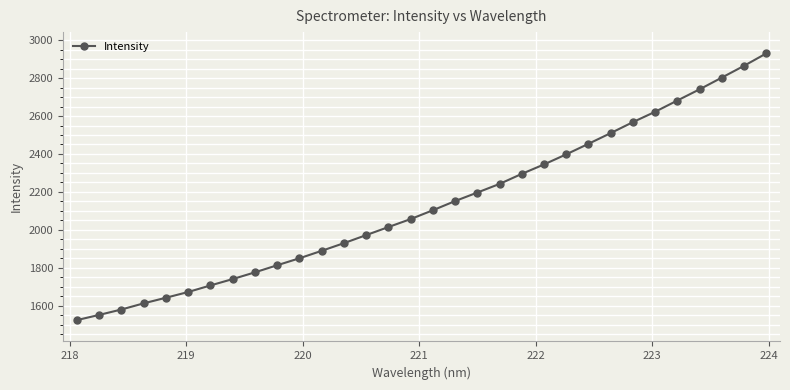

What is the greatest value displayed?

2930.3